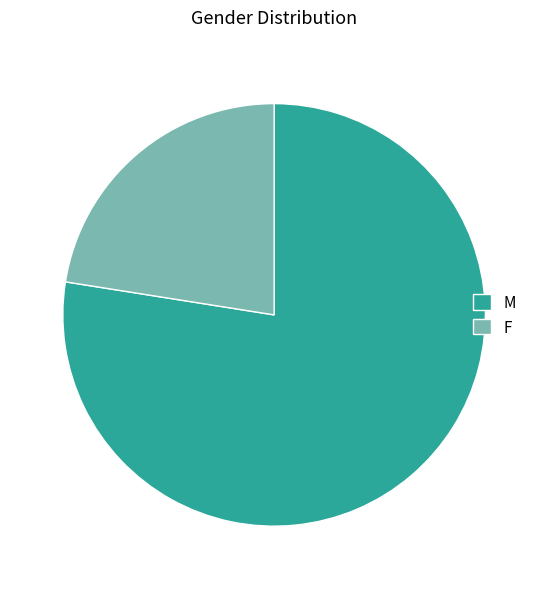

What is the ratio of the value at M to the value at F?

3.4